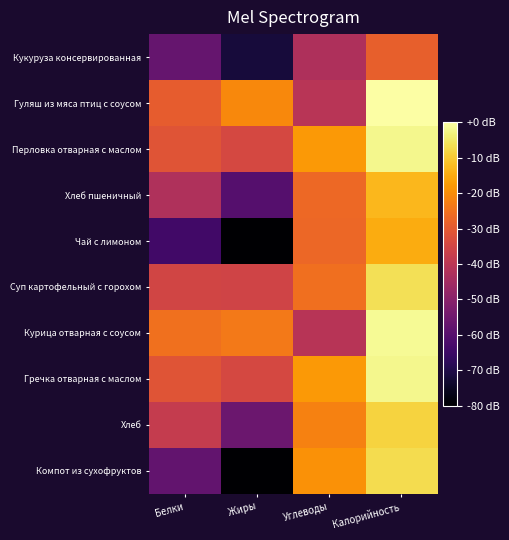

How many categories are shown in the chart?

4